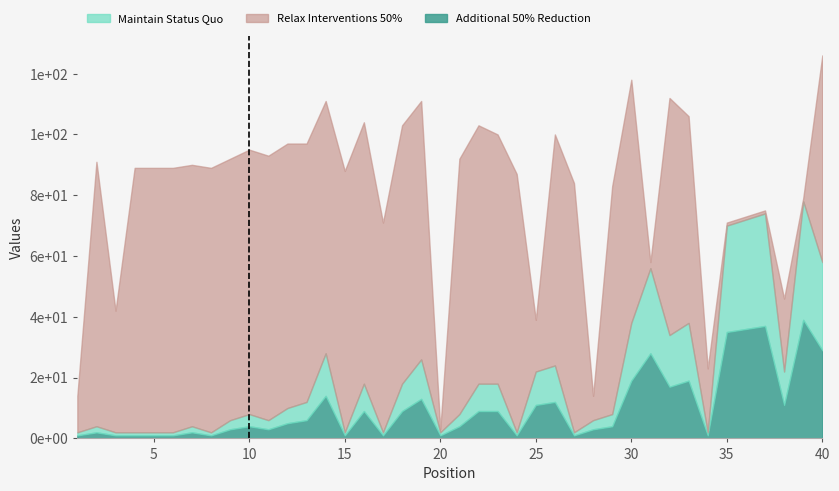

Count the number of categories in the chart.

40